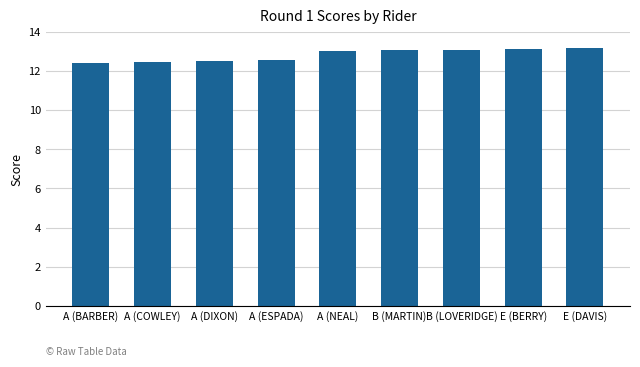

Does the chart contain stacked bars?

No